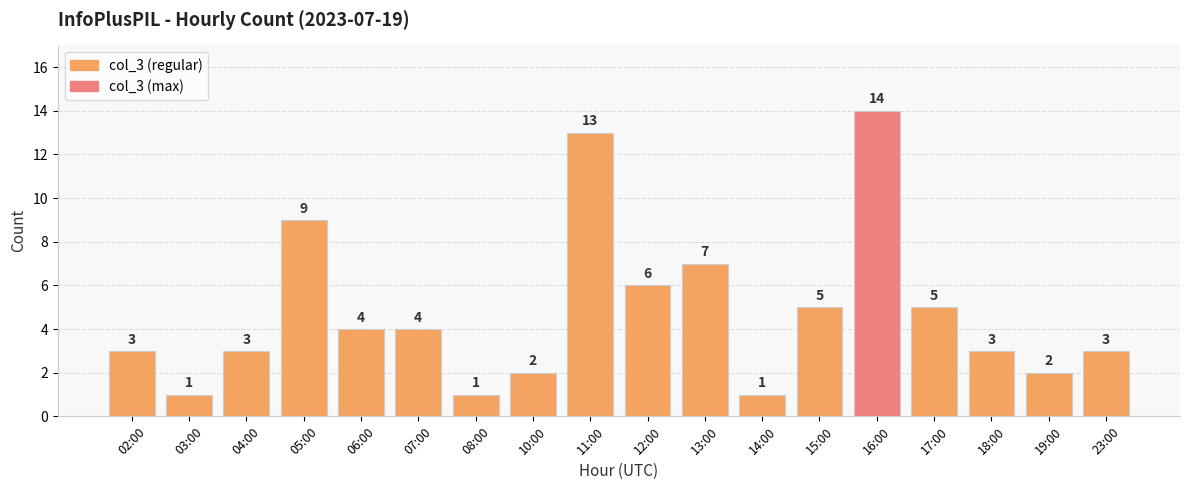

Which label corresponds to the largest value in the chart?

16:00